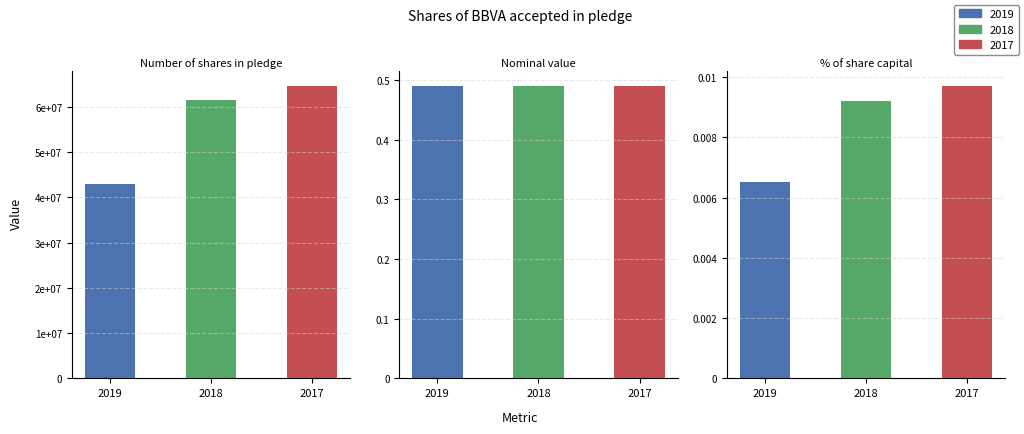

Are the bars horizontal?

No